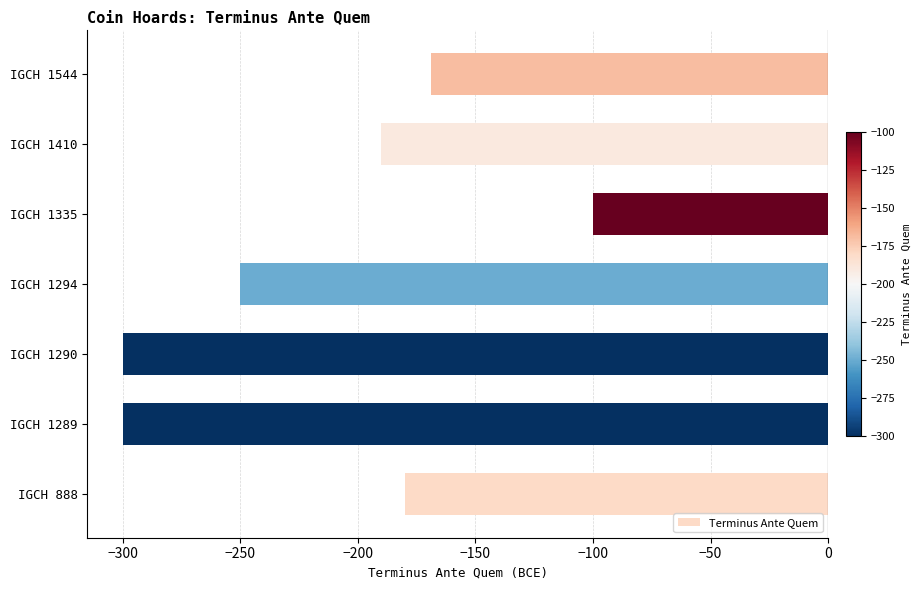

Read the value at IGCH 1410, to the nearest 5.

-190